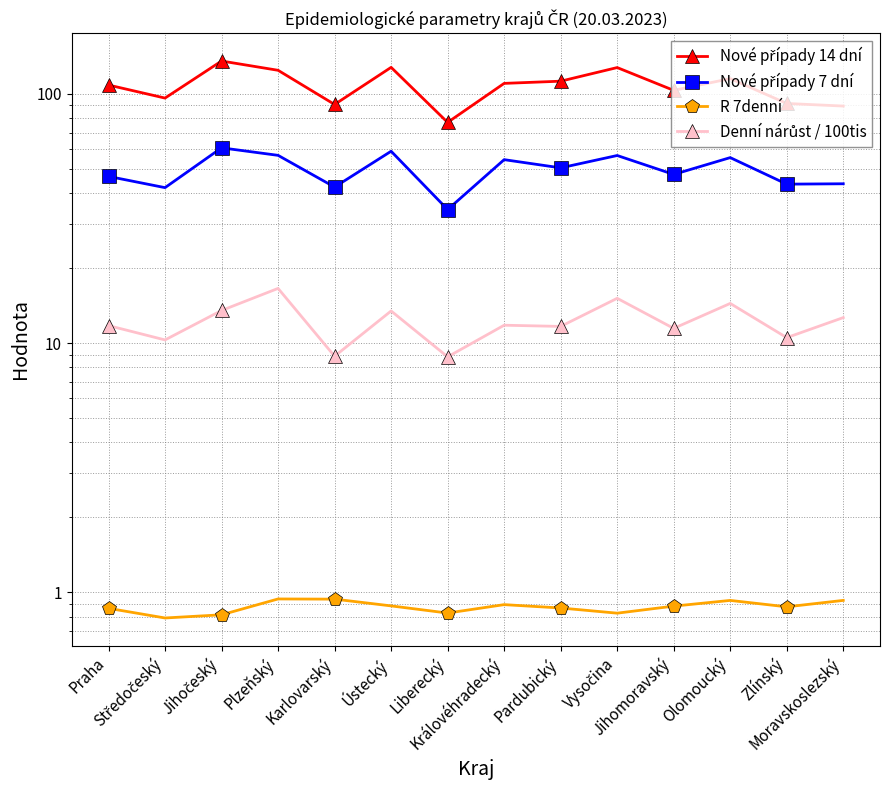

What is the difference between the second highest and second lowest values in the Nové případy 14 dní series?

38.4